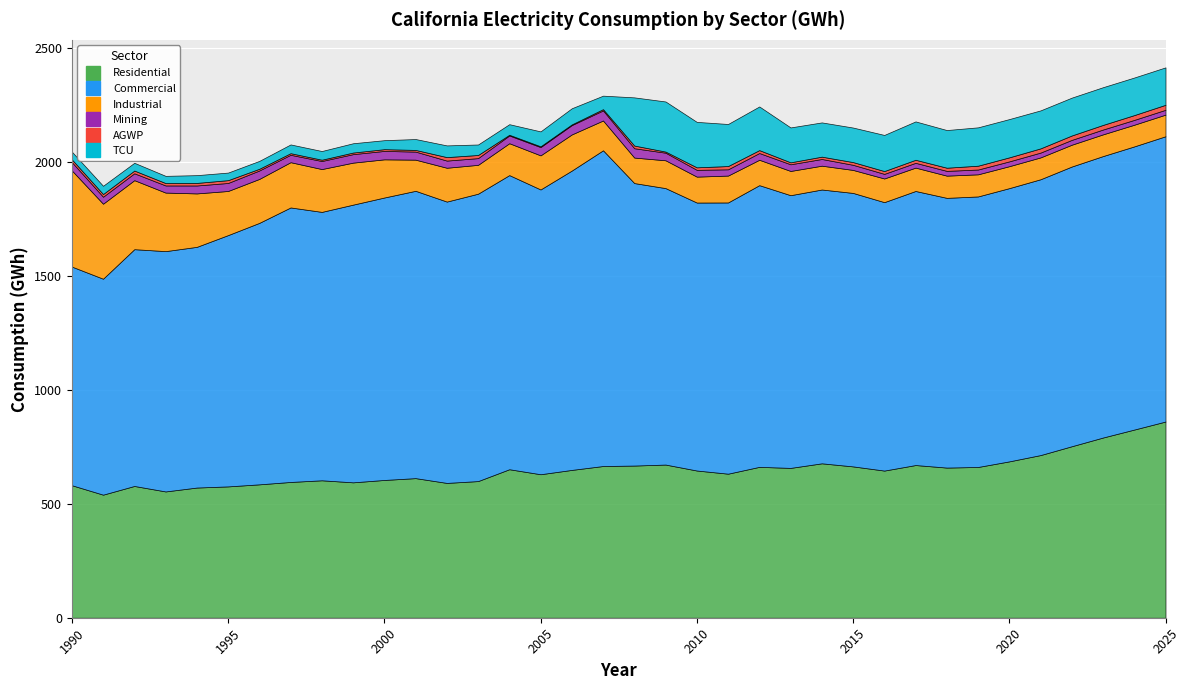

The Commercial series shows 1103.5 at 1995. True or false?

True